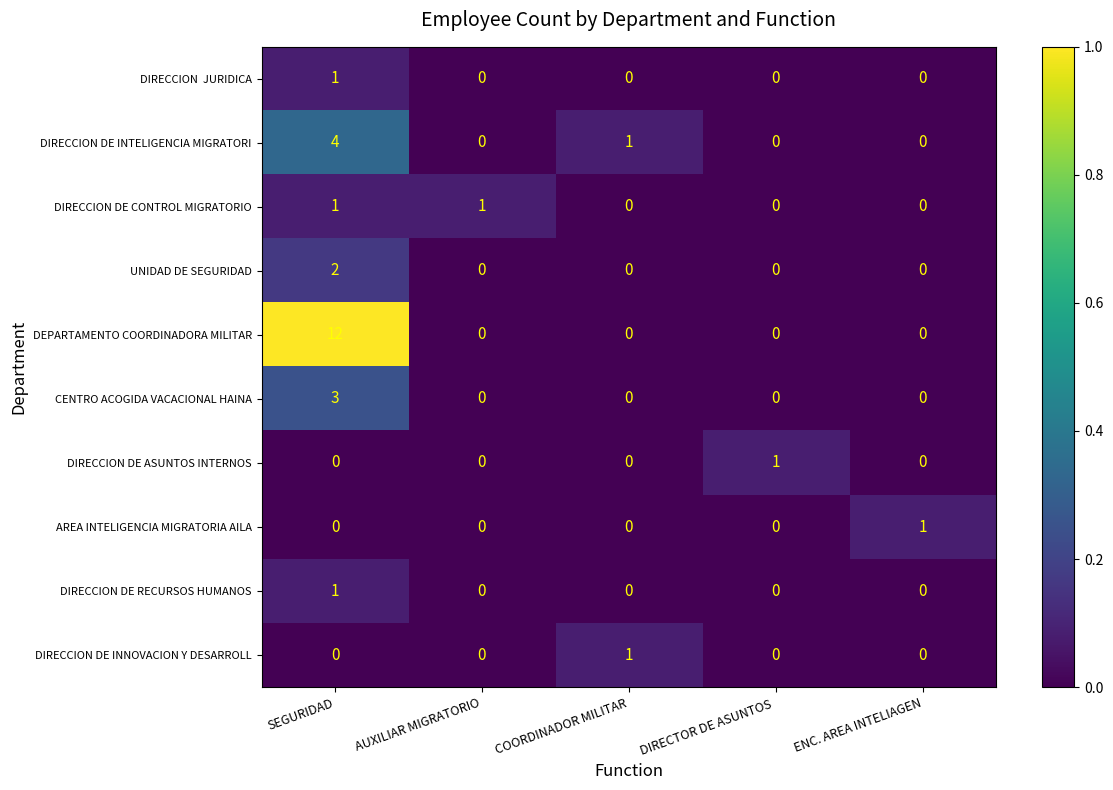

Which series has the widest spread of values?

DEPARTAMENTO COORDINADORA MILITAR